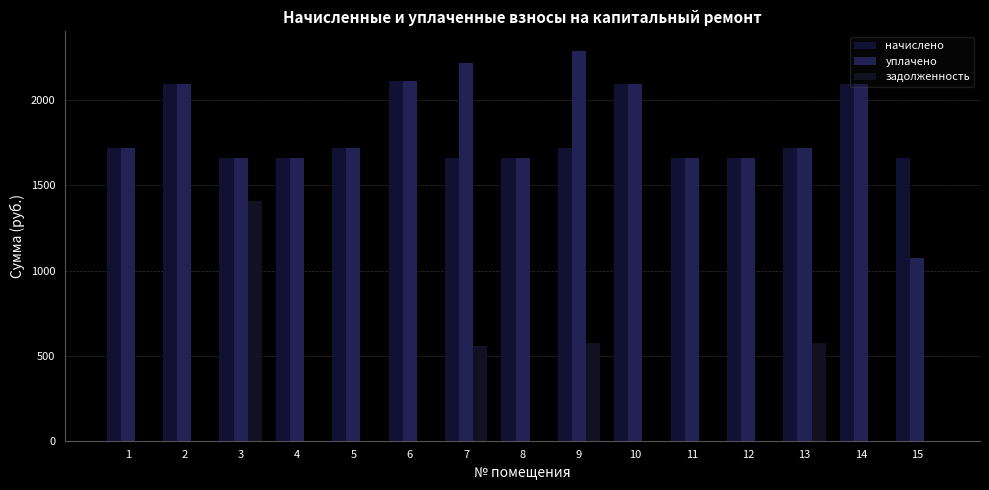

Are the bars grouped side by side (vs. stacked)?

Yes